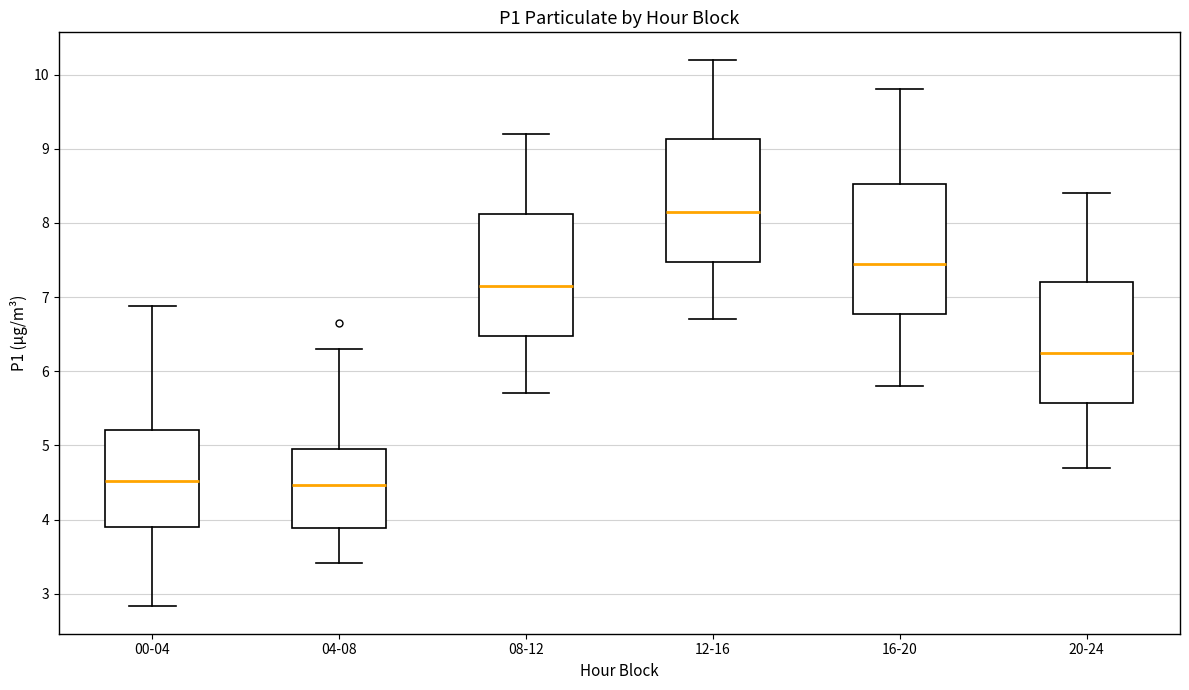

Where does the upper whisker of the box for 16-20 end on the y-axis? The values are not printed on the chart, so give them approximately, as read against the axis.

9.8